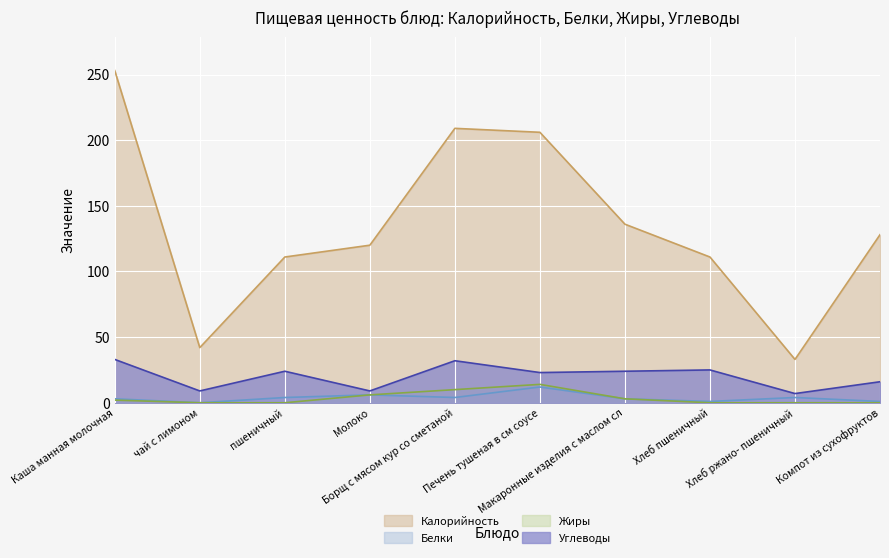

What is the label of the 2nd point from the right?

Хлеб ржано- пшеничный